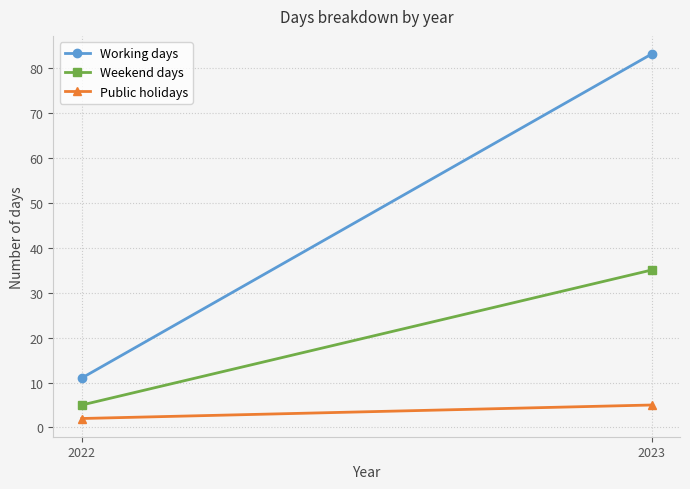

Which series changed the most between 2022 and 2023?

Working days